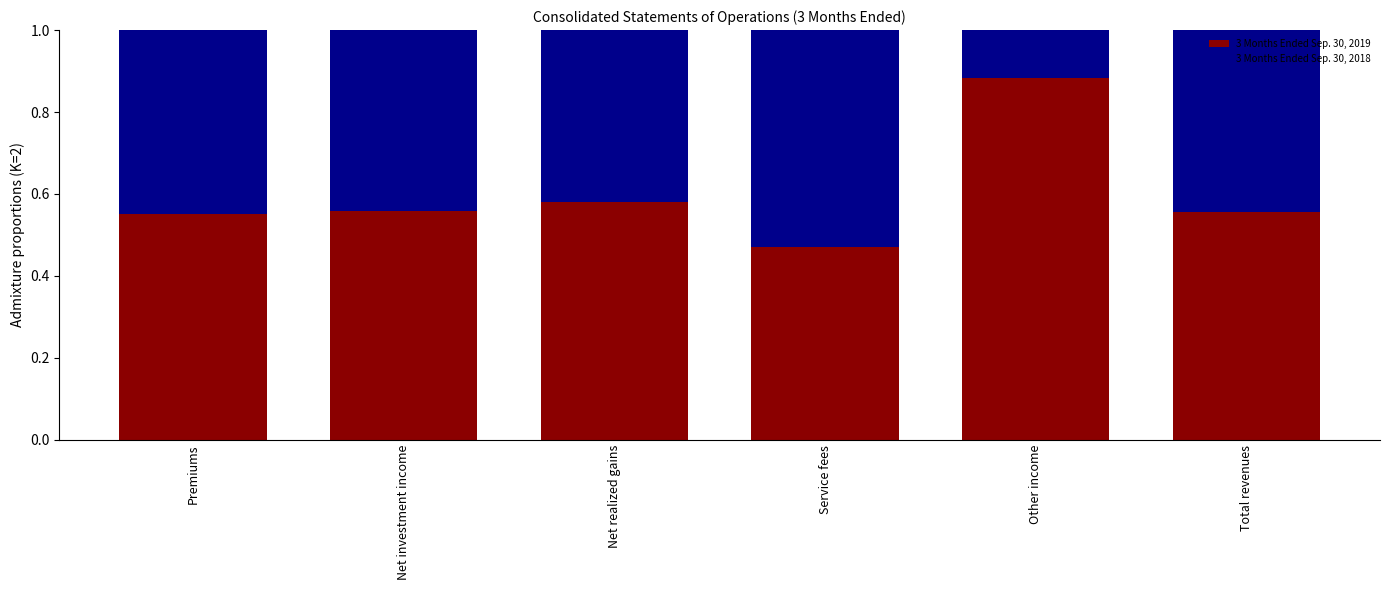

How many categories are shown in the chart?

6